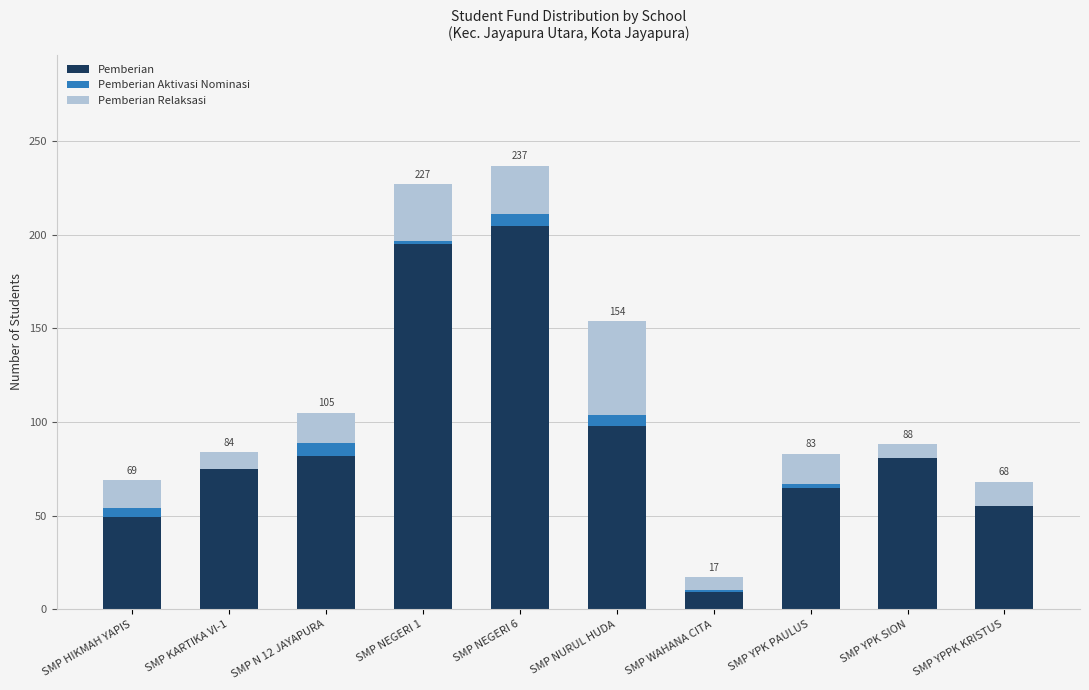

What is the sum of all Pemberian values?

914